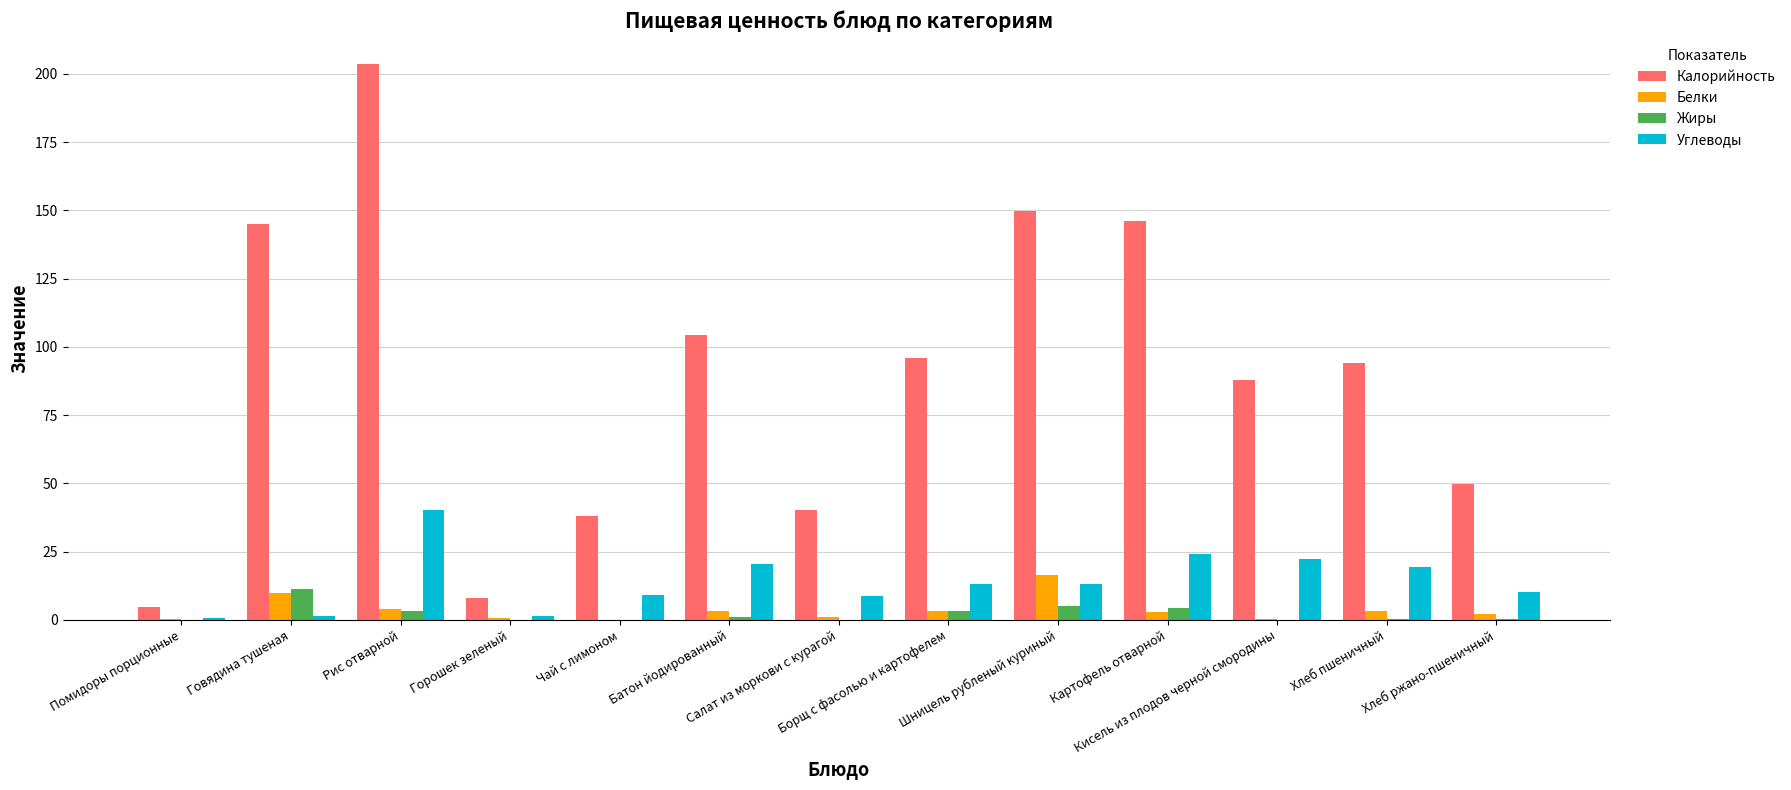

How many distinct data groups are displayed?

4